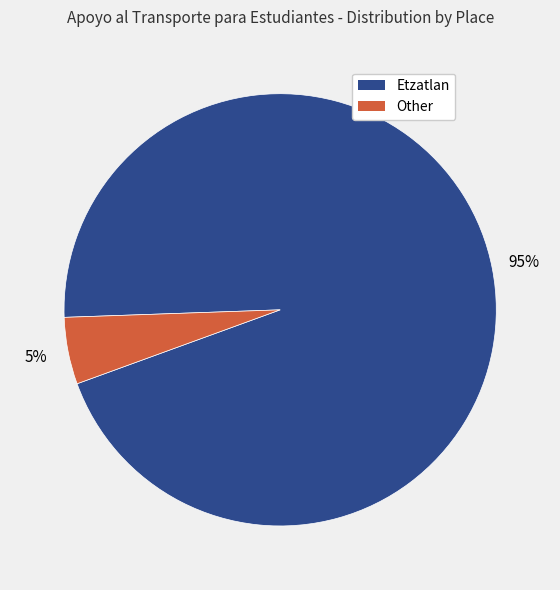

Is it true that Etzatlan is 99% of the pie?

False